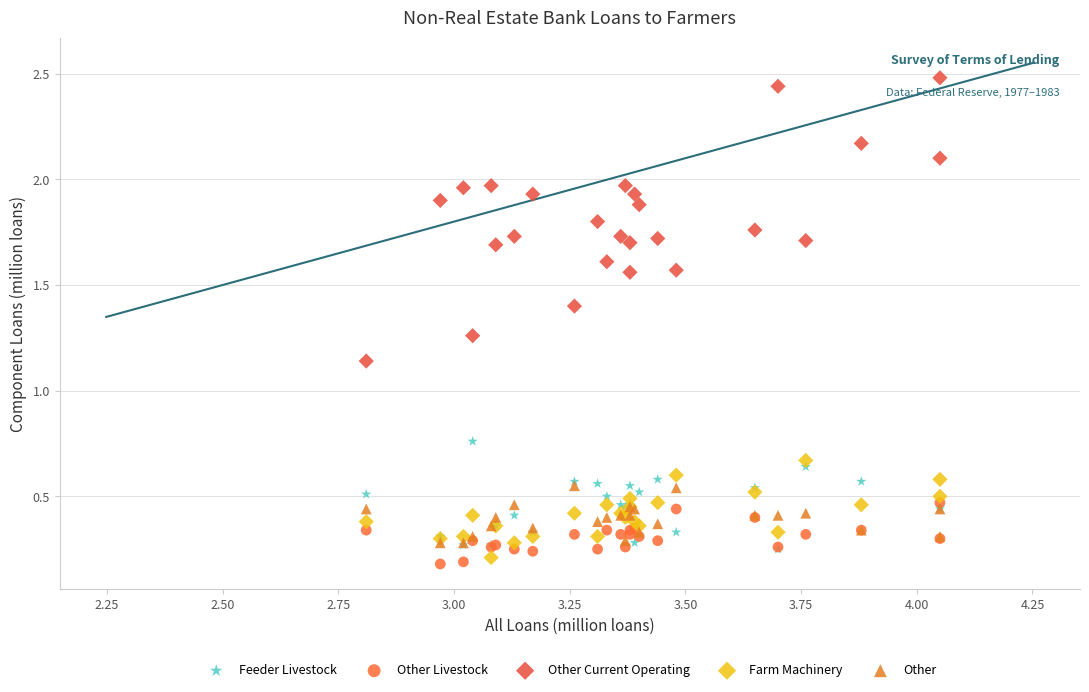

Which series has the widest spread of Y values?

Other Current Operating